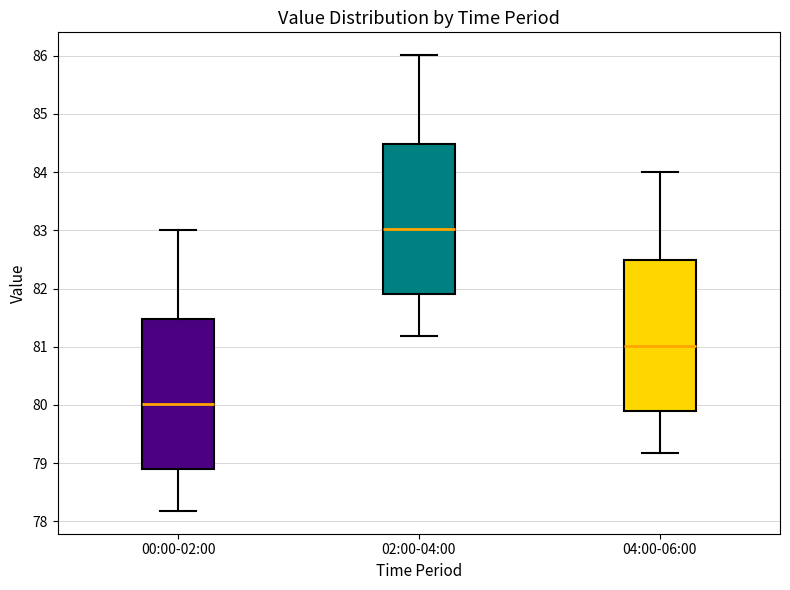

Reading left to right, read every box against the y-axis: the position of its median line, the range the box covers, and the ends of its whiskers. The values are not printed on the chart, so give them approximately, as read against the axis.

00:00-02:00: median 80.0, box 78.9 to 81.5, whiskers 78.2 to 83.0
02:00-04:00: median 83.0, box 81.9 to 84.5, whiskers 81.2 to 86.0
04:00-06:00: median 81.0, box 79.9 to 82.5, whiskers 79.2 to 84.0